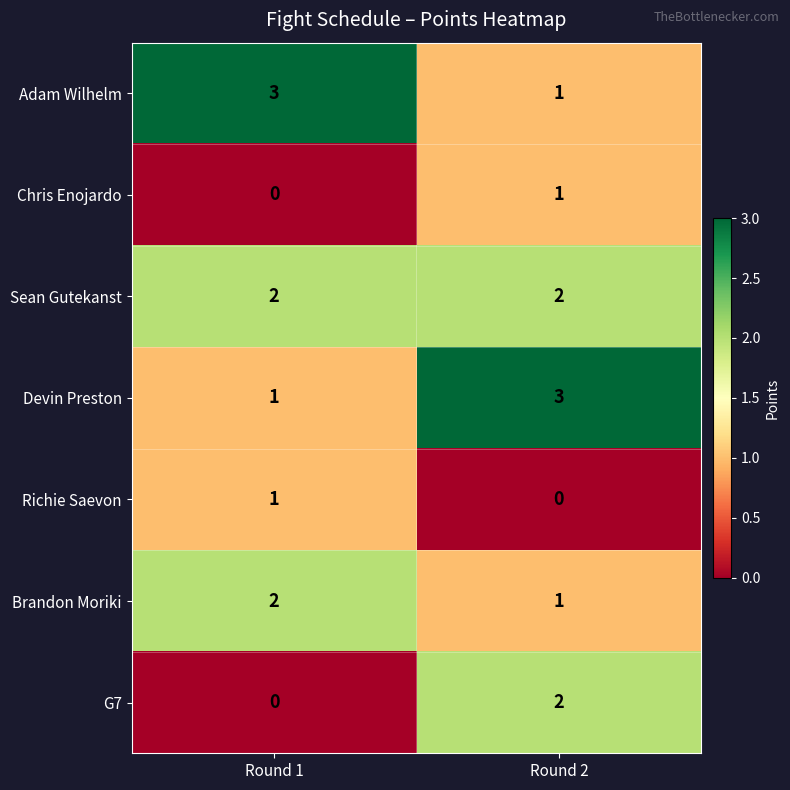

Is it true that Brandon Moriki equals 1 at Round 1?

False